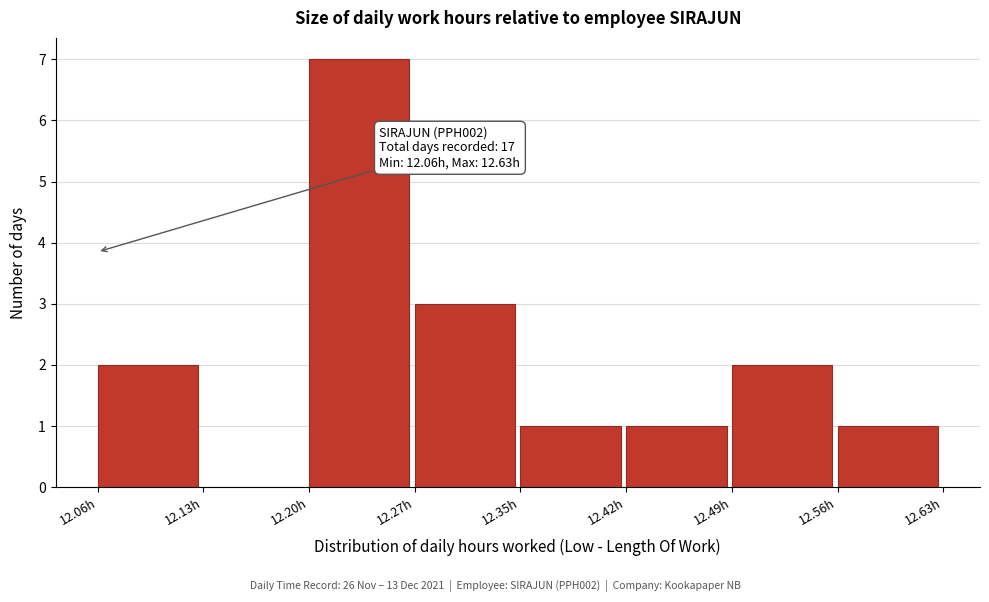

Over which range of the x-axis is the bar tallest?

12.20 to 12.27